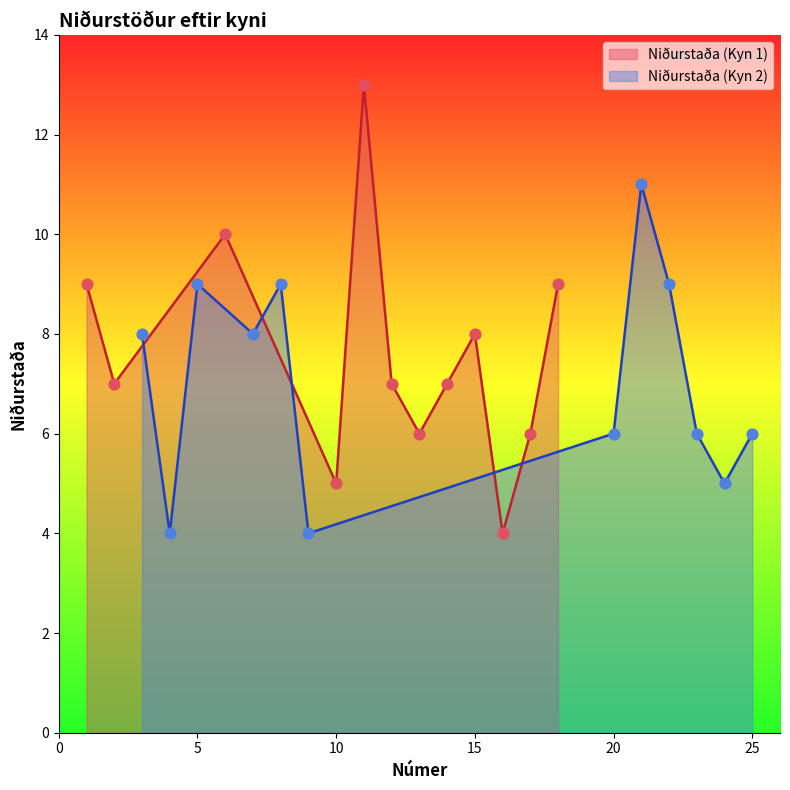

What is the minimum value for Niðurstaða (Kyn 2)?

4